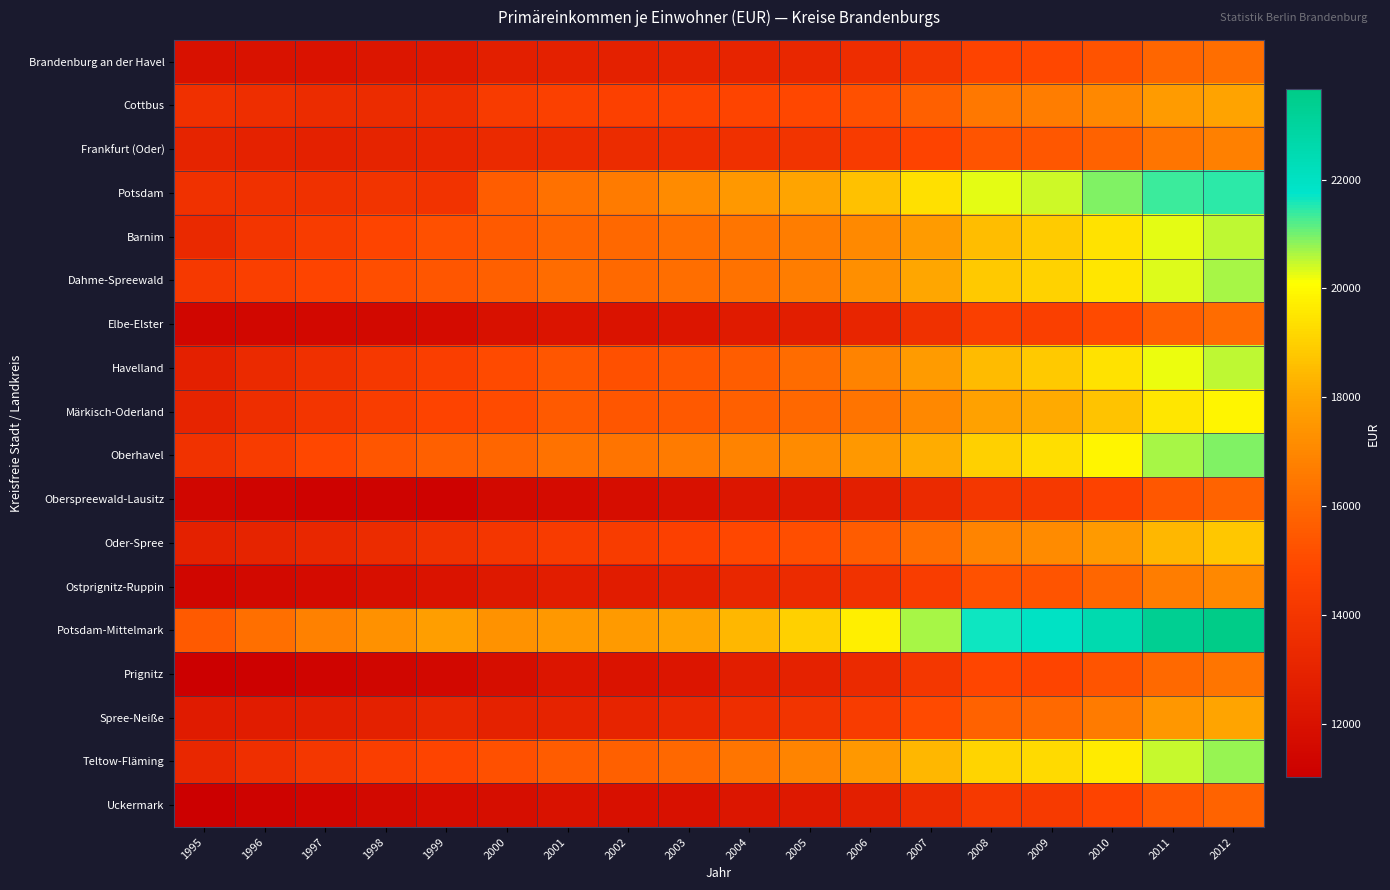

Reading left to right, transcribe all the data shown in this chart.

Brandenburg an der Havel: 1995=11968	1996=12043	1997=12074	1998=12268	1999=12374	2000=12744	2001=12885	2002=12864	2003=12970	2004=13047	2005=13201	2006=13556	2007=14068	2008=14732	2009=14904	2010=15304	2011=15944	2012=16195
Cottbus: 1995=13683	1996=13579	1997=13432	1998=13458	1999=13555	2000=14288	2001=14531	2002=14585	2003=14696	2004=14787	2005=14880	2006=15187	2007=15729	2008=16501	2009=16683	2010=16999	2011=17630	2012=17881
Frankfurt (Oder): 1995=13000	1996=12928	1997=12873	1998=13023	1999=13104	2000=13362	2001=13428	2002=13443	2003=13532	2004=13683	2005=13913	2006=14273	2007=14753	2008=15346	2009=15427	2010=15769	2011=16424	2012=16776
Potsdam: 1995=13774	1996=13754	1997=13734	1998=13907	1999=13835	2000=15627	2001=16251	2002=16639	2003=17095	2004=17553	2005=17949	2006=18619	2007=19398	2008=20264	2009=20414	2010=20904	2011=21338	2012=21448
Barnim: 1995=13329	1996=13954	1997=14359	1998=14806	1999=15179	2000=15507	2001=15886	2002=15975	2003=16213	2004=16441	2005=16655	2006=17079	2007=17666	2008=18530	2009=18888	2010=19434	2011=20259	2012=20528
Dahme-Spreewald: 1995=14183	1996=14495	1997=14811	1998=15140	1999=15363	2000=15709	2001=16111	2002=16040	2003=16164	2004=16341	2005=16690	2006=17254	2007=18017	2008=18845	2009=19056	2010=19511	2011=20332	2012=20687
Elbe-Elster: 1995=11376	1996=11439	1997=11458	1998=11549	1999=11653	2000=11949	2001=12192	2002=12135	2003=12232	2004=12538	2005=12696	2006=13101	2007=13748	2008=14476	2009=14500	2010=14974	2011=15734	2012=16134
Havelland: 1995=12814	1996=13360	1997=13720	1998=14159	1999=14467	2000=14966	2001=15379	2002=15174	2003=15366	2004=15637	2005=16132	2006=16843	2007=17650	2008=18495	2009=18822	2010=19417	2011=20237	2012=20541
Märkisch-Oderland: 1995=13053	1996=13578	1997=13963	1998=14373	1999=14758	2000=15053	2001=15513	2002=15359	2003=15465	2004=15748	2005=15965	2006=16383	2007=17012	2008=17857	2009=18110	2010=18684	2011=19518	2012=19862
Oberhavel: 1995=13794	1996=14368	1997=14898	1998=15378	1999=15710	2000=15930	2001=16336	2002=16386	2003=16606	2004=16869	2005=17112	2006=17545	2007=18144	2008=18991	2009=19321	2010=19888	2011=20649	2012=20925
Oberspreewald-Lausitz: 1995=11383	1996=11297	1997=11192	1998=11211	1999=11179	2000=11513	2001=11669	2002=11776	2003=11985	2004=12254	2005=12408	2006=12765	2007=13337	2008=14057	2009=14209	2010=14698	2011=15438	2012=15847
Oder-Spree: 1995=12849	1996=13032	1997=13193	1998=13472	1999=13755	2000=14011	2001=14273	2002=14334	2003=14585	2004=14900	2005=15139	2006=15580	2007=16196	2008=16907	2009=17128	2010=17620	2011=18394	2012=18781
Ostprignitz-Ruppin: 1995=11357	1996=11510	1997=11686	1998=11898	1999=12101	2000=12398	2001=12663	2002=12624	2003=12763	2004=13224	2005=13400	2006=13791	2007=14396	2008=15226	2009=15340	2010=15944	2011=16641	2012=17028
Potsdam-Mittelmark: 1995=15526	1996=16205	1997=16810	1998=17315	1999=17760	2000=17358	2001=17559	2002=17600	2003=17902	2004=18403	2005=18969	2006=19717	2007=20686	2008=21677	2009=21927	2010=22538	2011=23345	2012=23656
Prignitz: 1995=11009	1996=11146	1997=11266	1998=11385	1999=11484	2000=11842	2001=12209	2002=12108	2003=12208	2004=12727	2005=12925	2006=13340	2007=14032	2008=14862	2009=14779	2010=15313	2011=16035	2012=16433
Spree-Neiße: 1995=12520	1996=12624	1997=12693	1998=12879	1999=13139	2000=12922	2001=12967	2002=13038	2003=13248	2004=13607	2005=13878	2006=14354	2007=14989	2008=15790	2009=16036	2010=16640	2011=17527	2012=17972
Teltow-Fläming: 1995=13222	1996=13667	1997=14025	1998=14433	1999=14773	2000=15164	2001=15597	2002=15713	2003=15985	2004=16439	2005=16913	2006=17572	2007=18380	2008=19091	2009=19219	2010=19648	2011=20446	2012=20760
Uckermark: 1995=11040	1996=11239	1997=11345	1998=11542	1999=11730	2000=11811	2001=12046	2002=11914	2003=11958	2004=12264	2005=12412	2006=12778	2007=13389	2008=14201	2009=14250	2010=14733	2011=15410	2012=15829